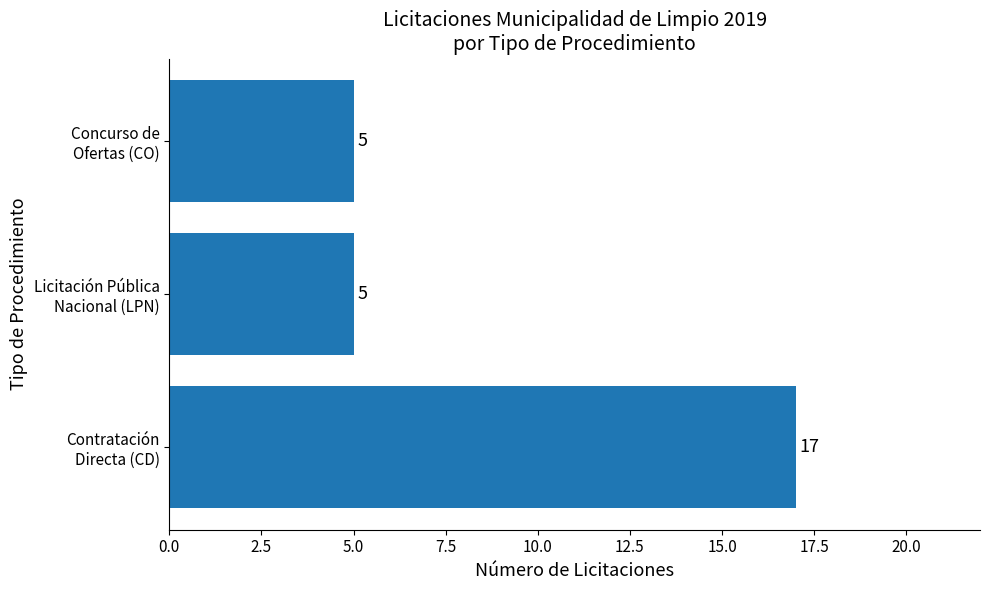

Are the bars grouped side by side (vs. stacked)?

No